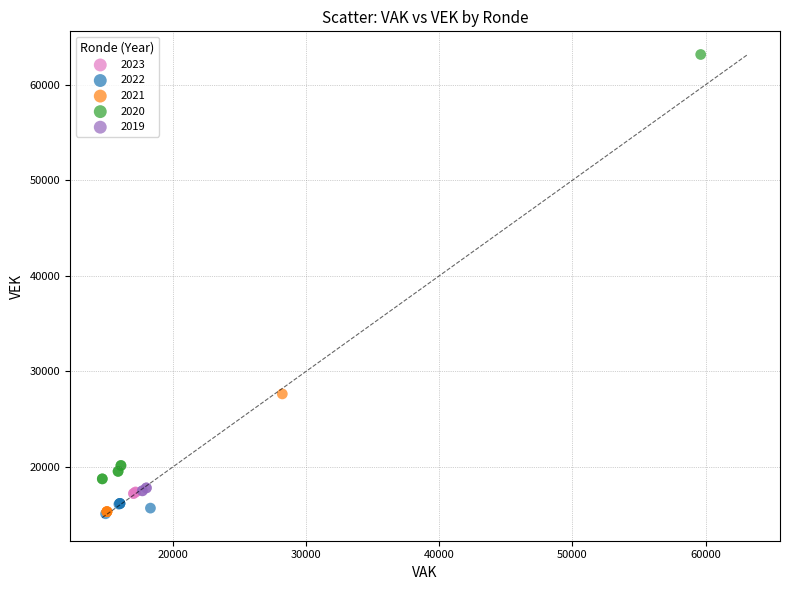

Which series contains the highest Y value?

2020